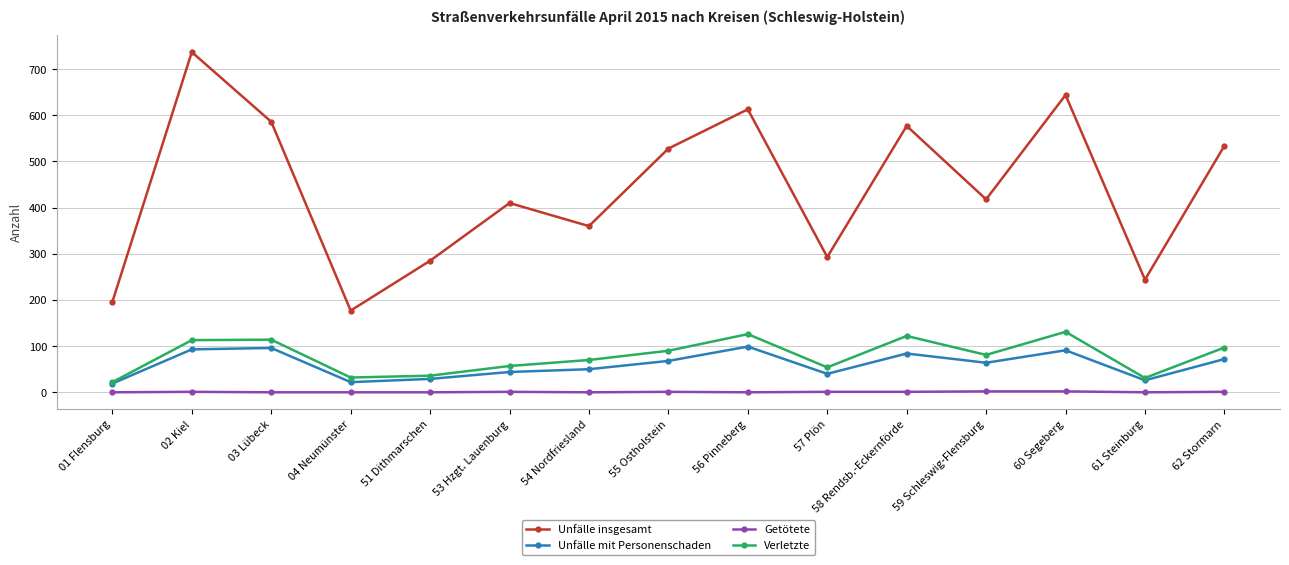

What is the difference between the maximum and minimum values in the Verletzte series?

109